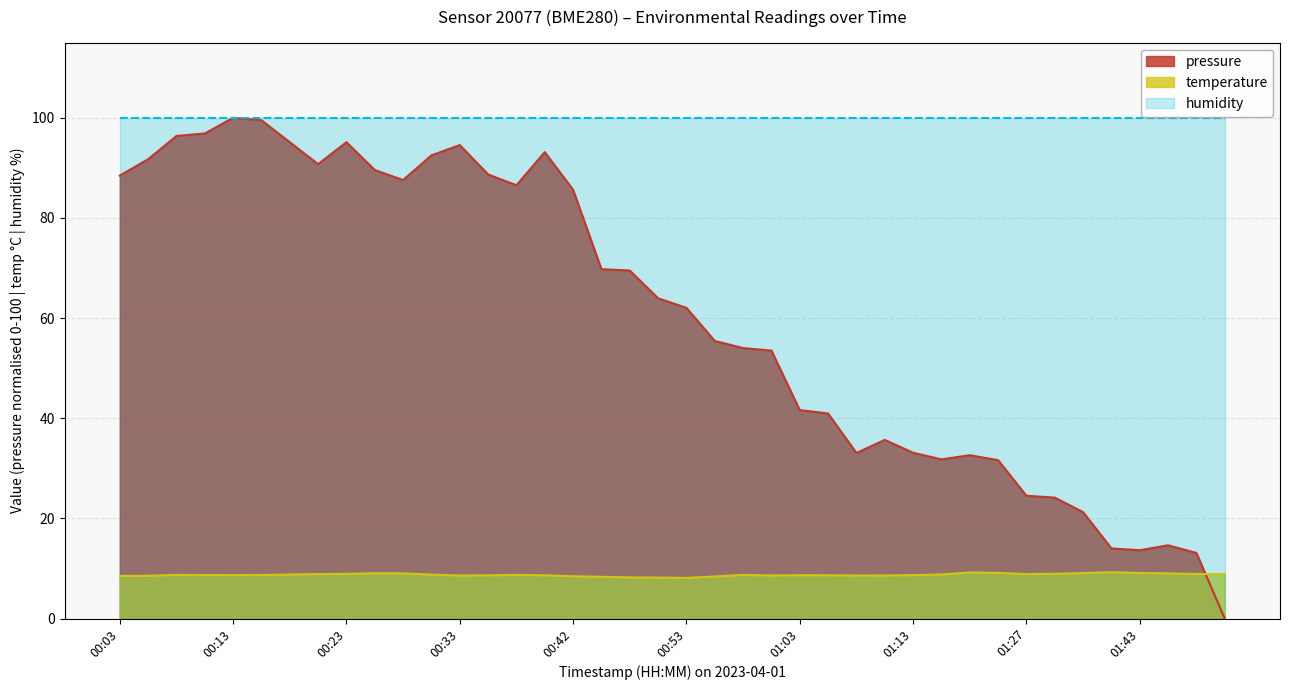

What is the value of the pressure point at the 14th from the left?

88.7